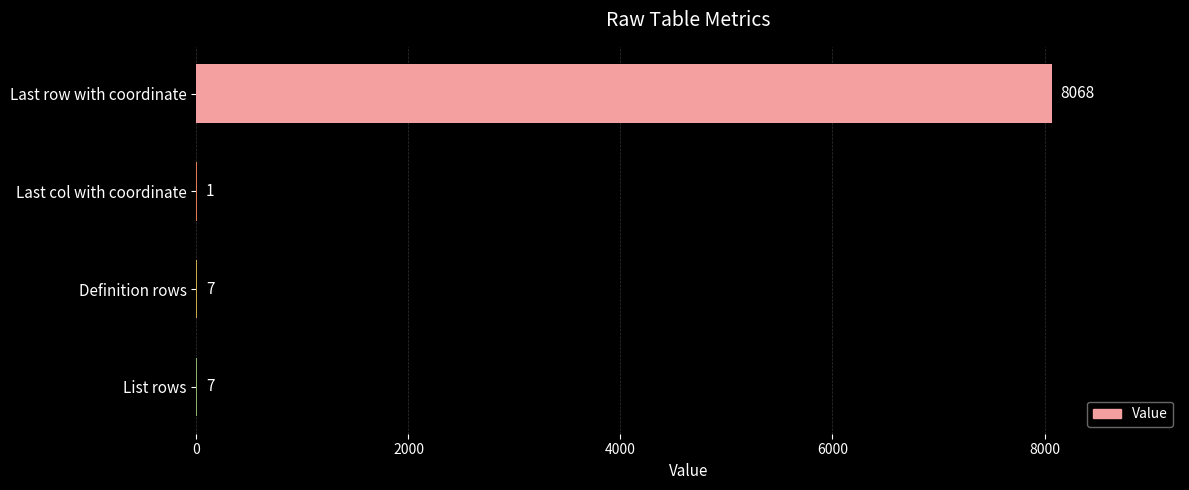

Reading top to bottom, list all the values displayed in this chart.

Last row with coordinate=8068	Last col with coordinate=1	Definition rows=7	List rows=7